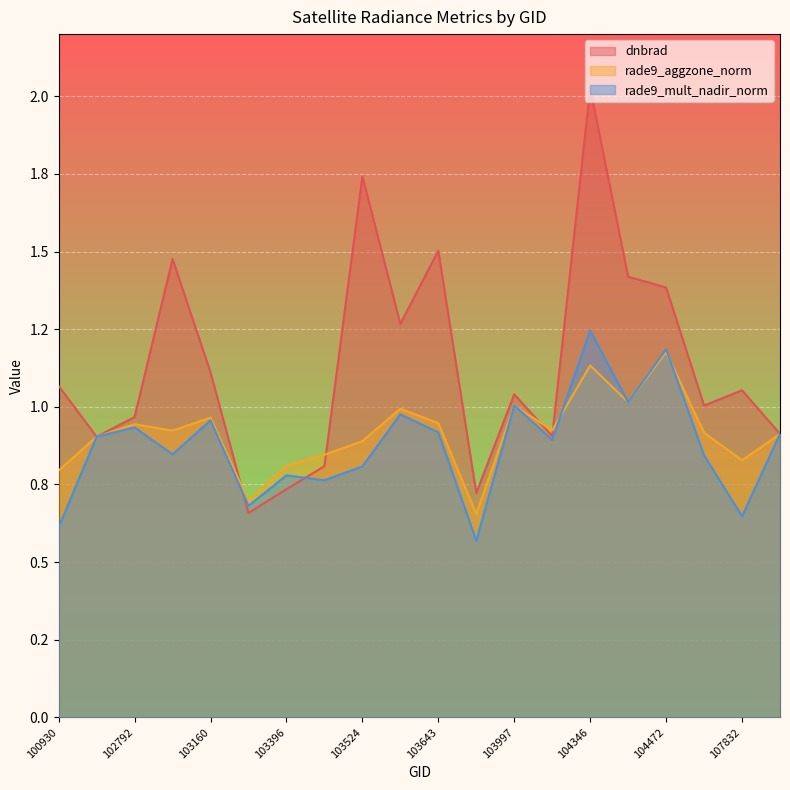

Reading right to left, extract all data points from this chart.

dnbrad: 0.9	1.1	1.0	1.4	1.4	2.0	0.9	1.0	0.7	1.5	1.3	1.7	0.8	0.7	0.7	1.1	1.5	1.0	0.9	1.1
rade9_aggzone_norm: 0.9	0.8	0.9	1.2	1.0	1.1	0.9	1.0	0.7	0.9	1.0	0.9	0.8	0.8	0.7	1.0	0.9	0.9	0.9	0.8
rade9_mult_nadir_norm: 0.9	0.6	0.8	1.2	1.0	1.2	0.9	1.0	0.6	0.9	1.0	0.8	0.8	0.8	0.7	1.0	0.8	0.9	0.9	0.6